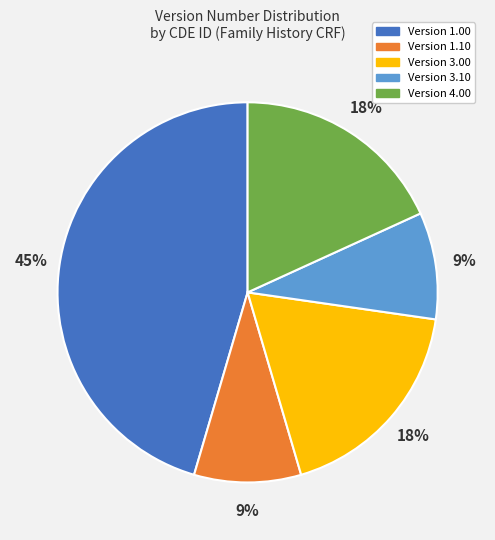

True or false: Version 4.00 accounts for 18% of the total.

True